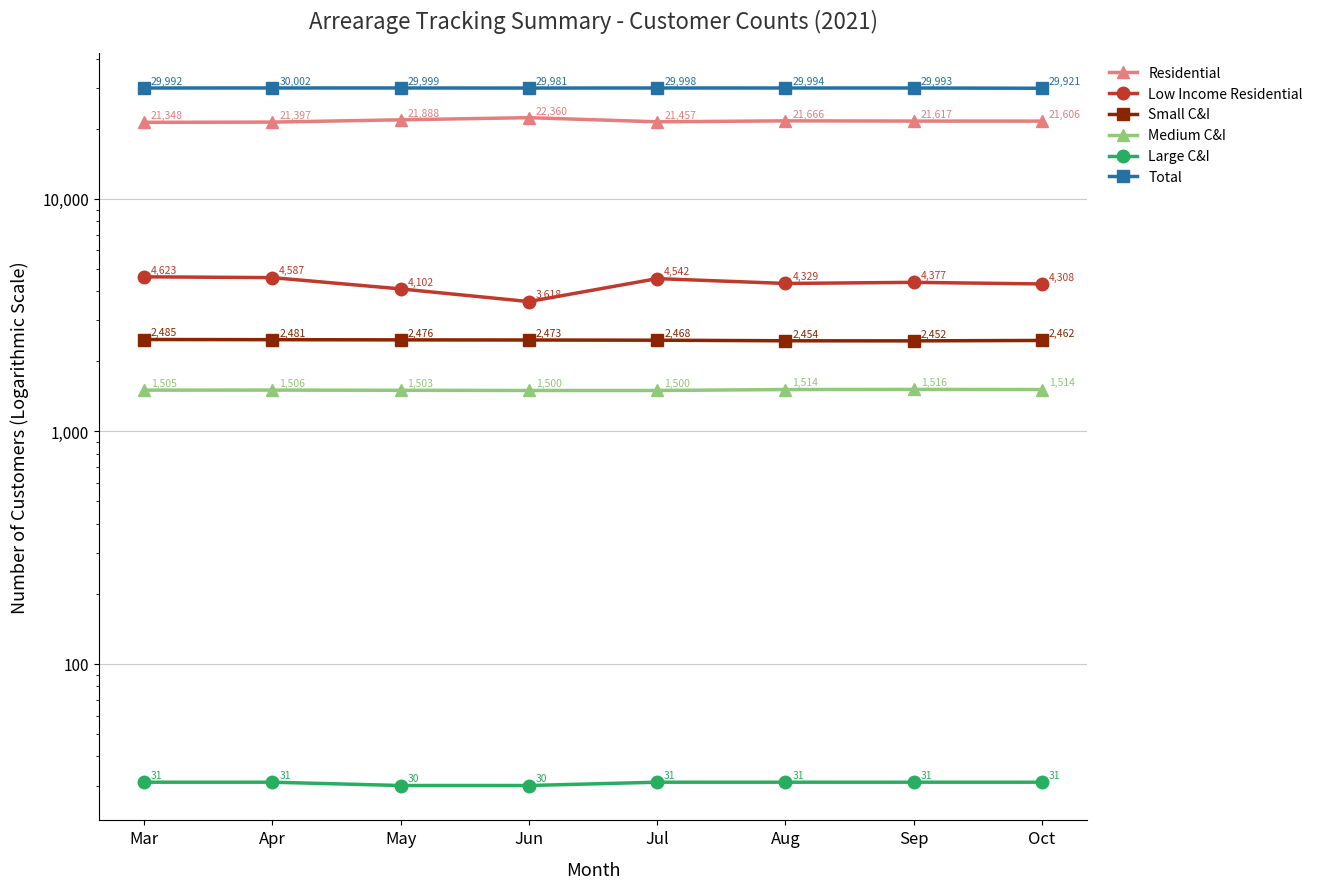

What is the difference between the Residential values at Jun and Apr?

963